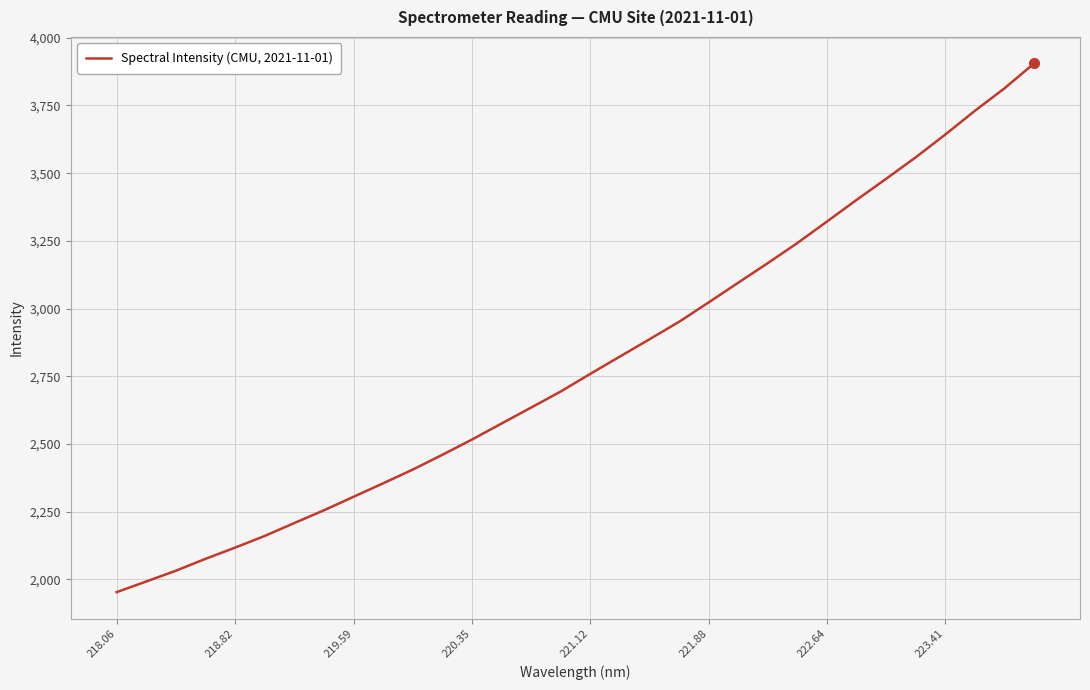

What is the maximum value shown in the chart?

3905.3